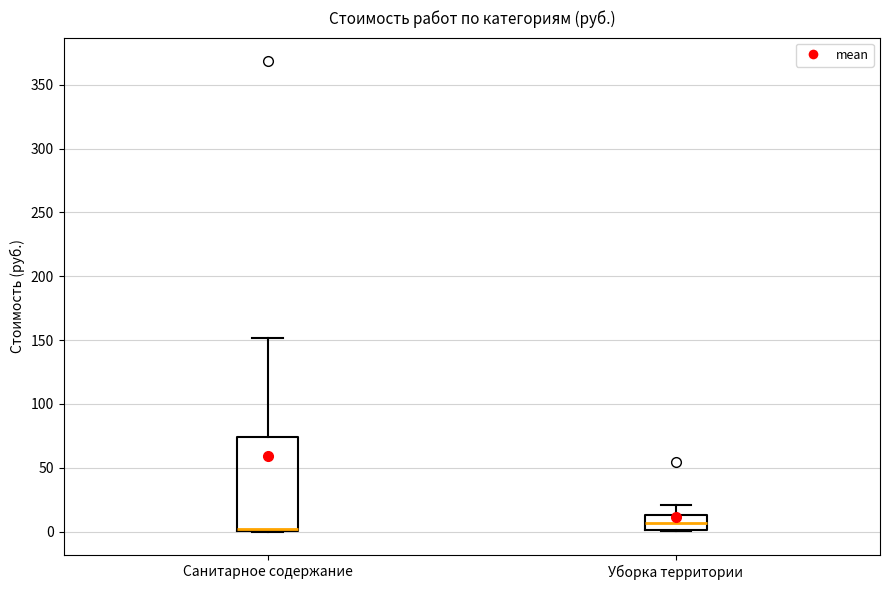

Comparing the boxes themselves (not the whiskers), which one is the tallest?

Санитарное содержание